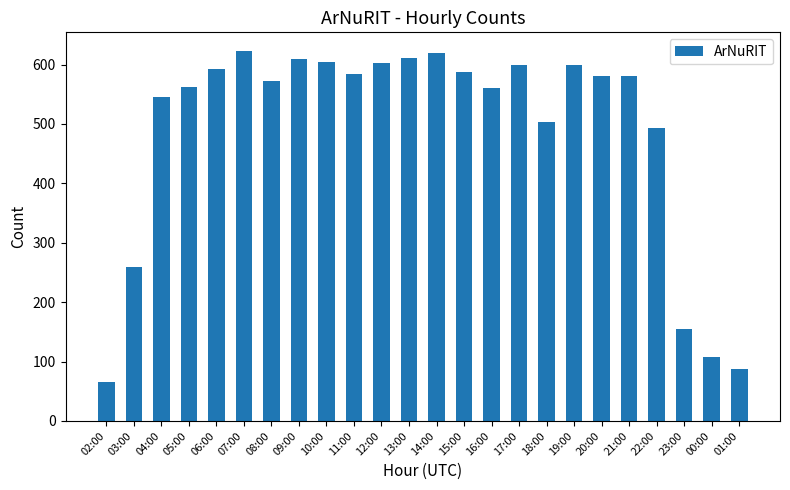

What position from the left is 21:00?

20